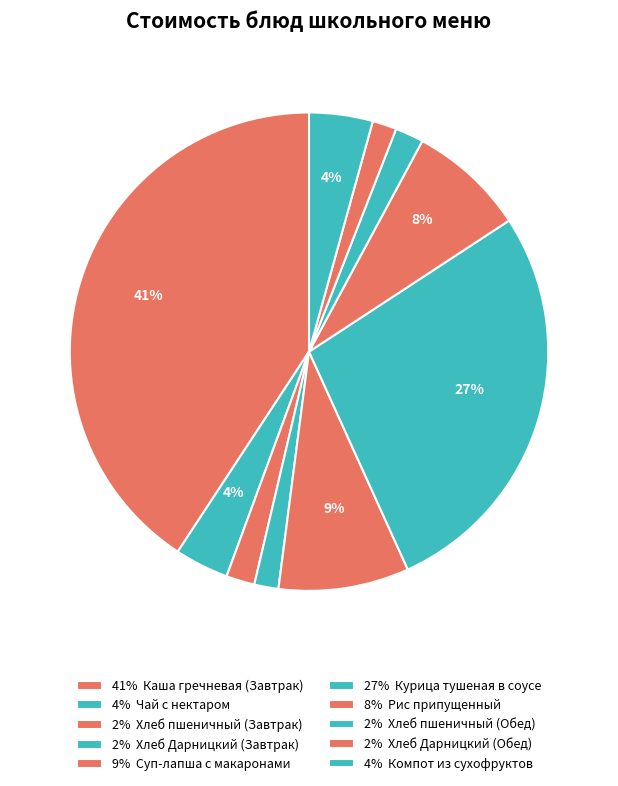

Which slice is the smallest?

Хлеб Дарницкий (Завтрак)